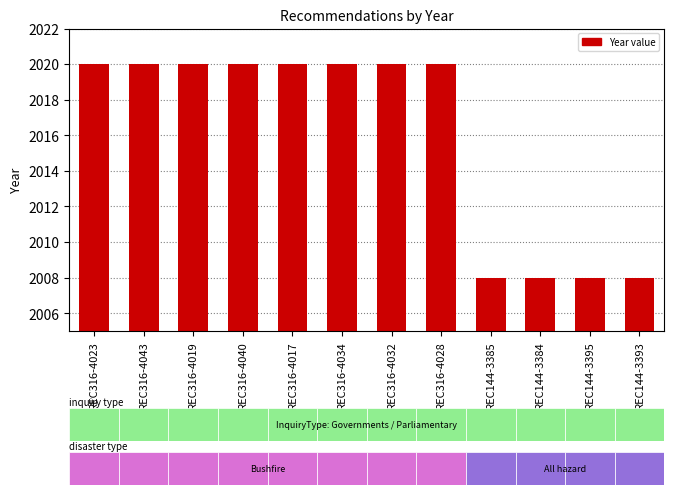

What is the change in value from REC316-4034 to REC144-3385?

-12